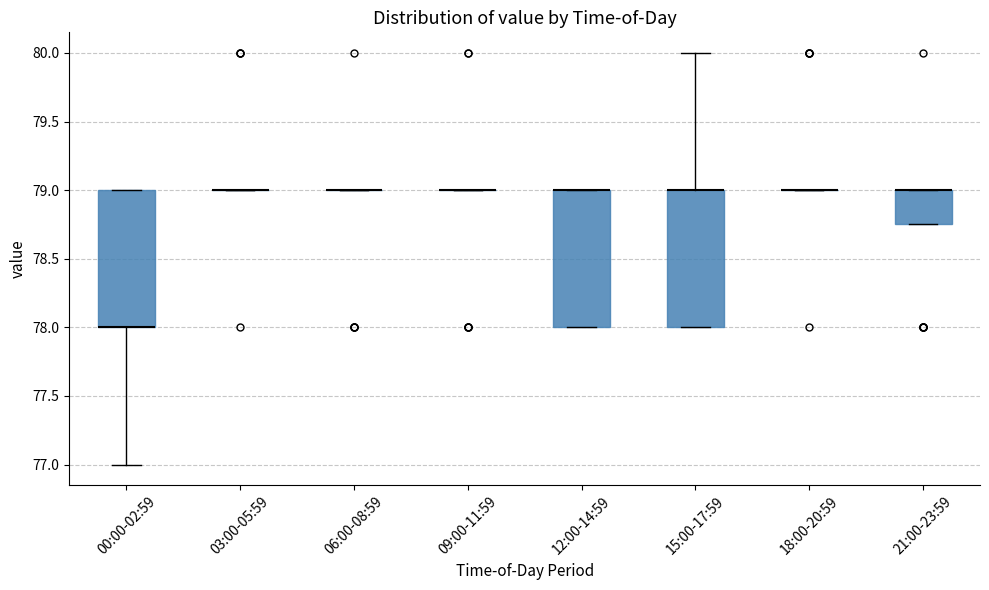

Reading left to right, read every box against the y-axis: the position of its median line, the range the box covers, and the ends of its whiskers. The values are not printed on the chart, so give them approximately, as read against the axis.

00:00-02:59: median 78.00 (drawn on the box's lower edge), box 78.00 to 79.00, whiskers 77.00 to 79.00
03:00-05:59: box collapsed to a line at 79.00, whiskers 79.00 to 79.00
06:00-08:59: box collapsed to a line at 79.00, whiskers 79.00 to 79.00
09:00-11:59: box collapsed to a line at 79.00, whiskers 79.00 to 79.00
12:00-14:59: median 79.00 (drawn on the box's upper edge), box 78.00 to 79.00, whiskers 78.00 to 79.00
15:00-17:59: median 79.00 (drawn on the box's upper edge), box 78.00 to 79.00, whiskers 78.00 to 80.00
18:00-20:59: box collapsed to a line at 79.00, whiskers 79.00 to 79.00
21:00-23:59: median 79.00 (drawn on the box's upper edge), box 78.75 to 79.00, whiskers 78.75 to 79.00